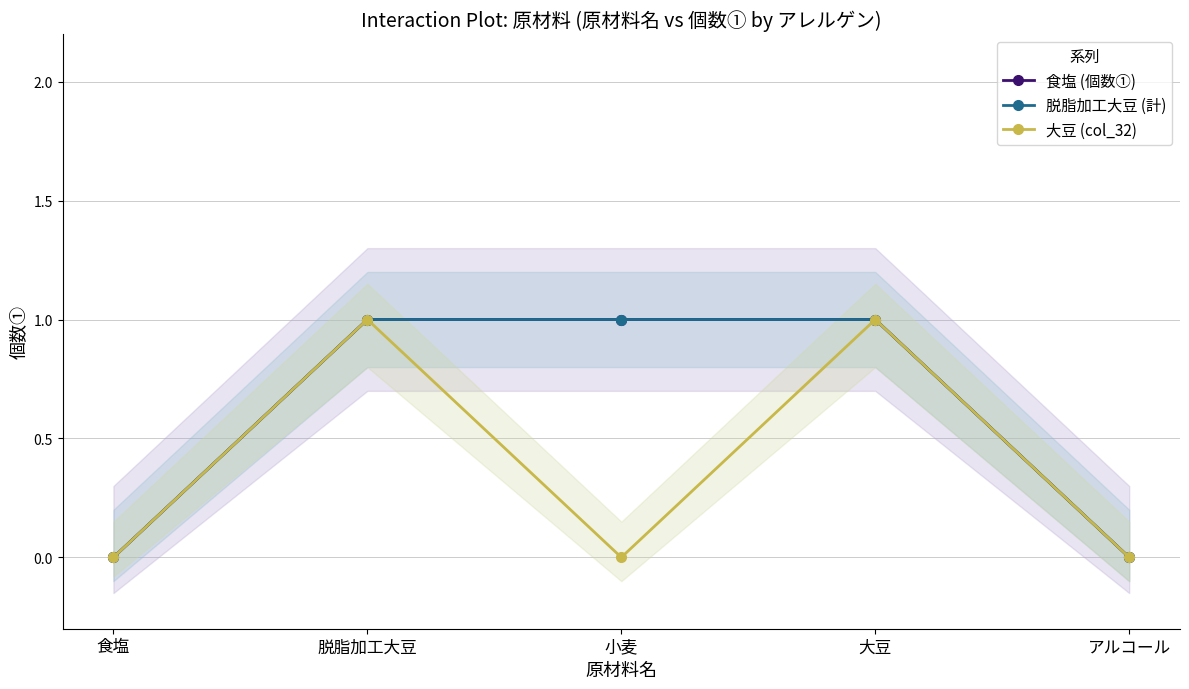

What is the difference between the second highest and second lowest values in the 食塩 (個数①) series?

1